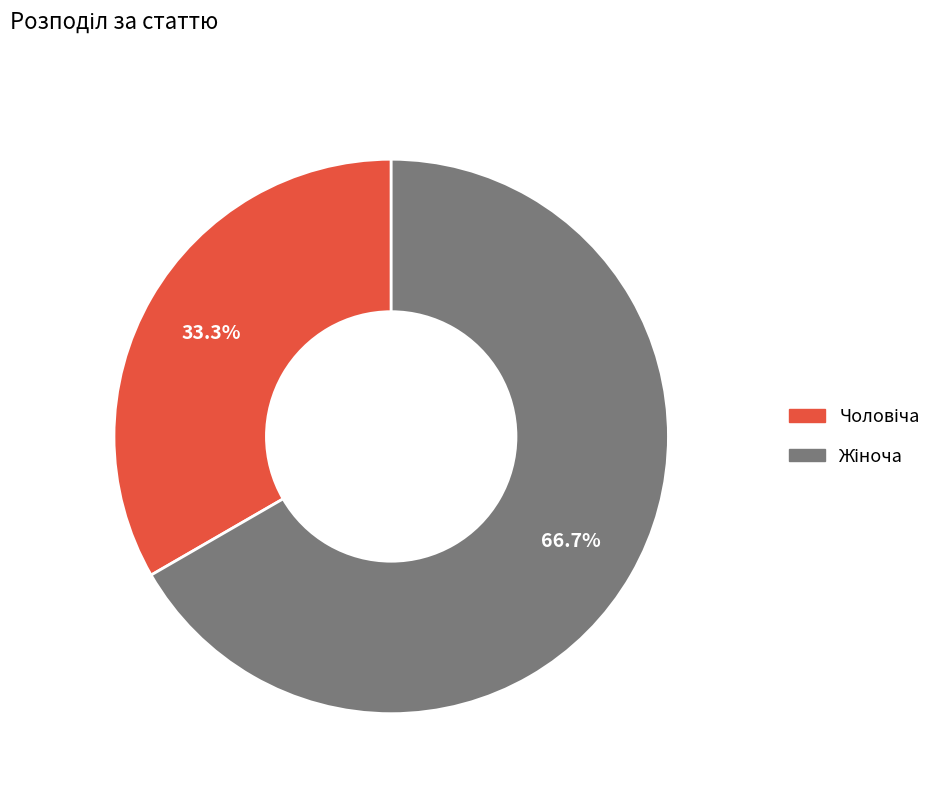

To the nearest percent, what is the combined percentage of Чоловіча and Жіноча?

100%